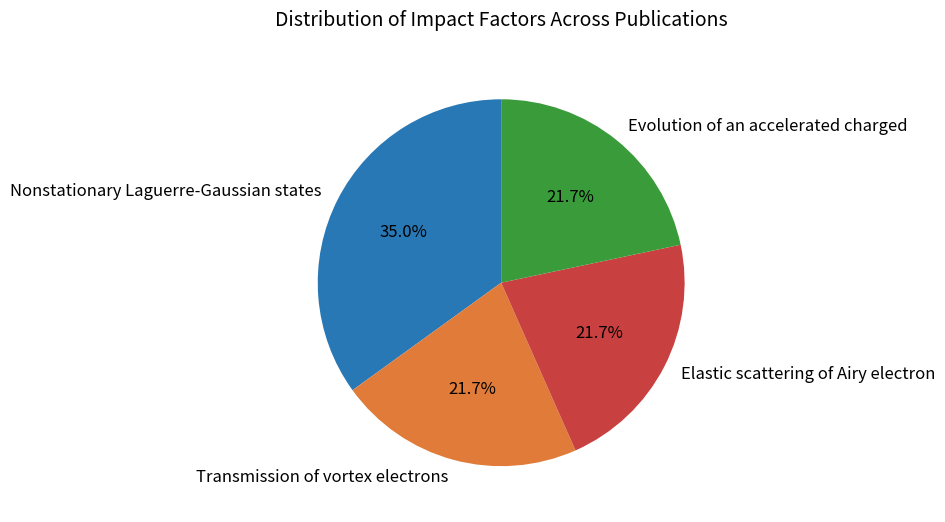

Is there a majority slice in this chart?

No